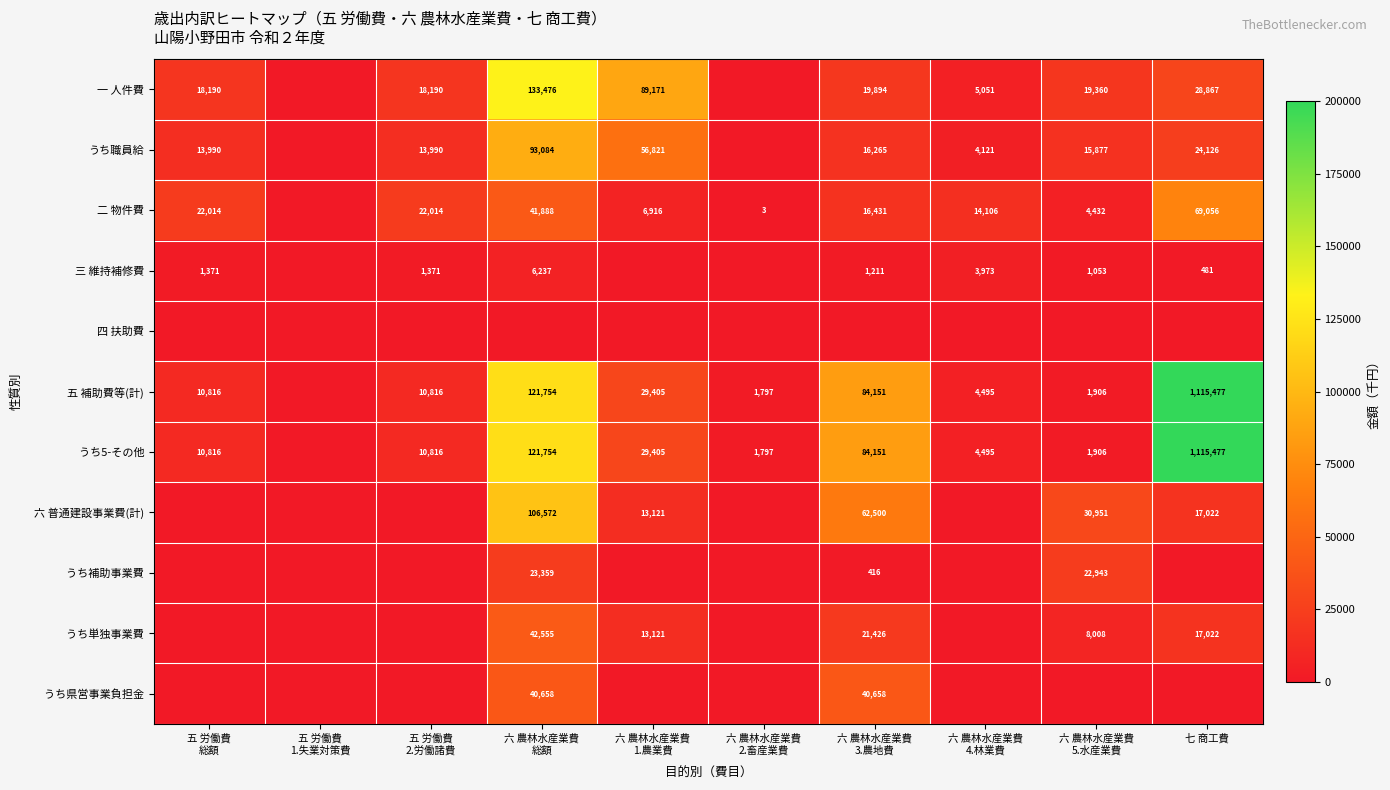

Between 六 農林水産業費 総額 and 六 農林水産業費 5.水産業費, which series saw the biggest shift?

五 補助費等(計)